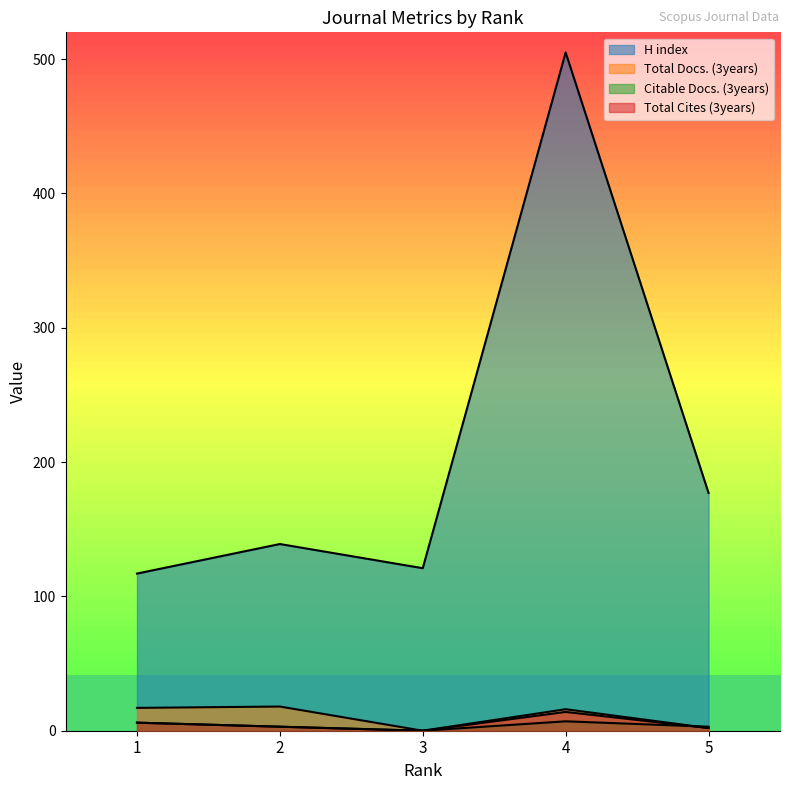

True or false: Total Docs. (3years) and H index intersect in this chart.

False